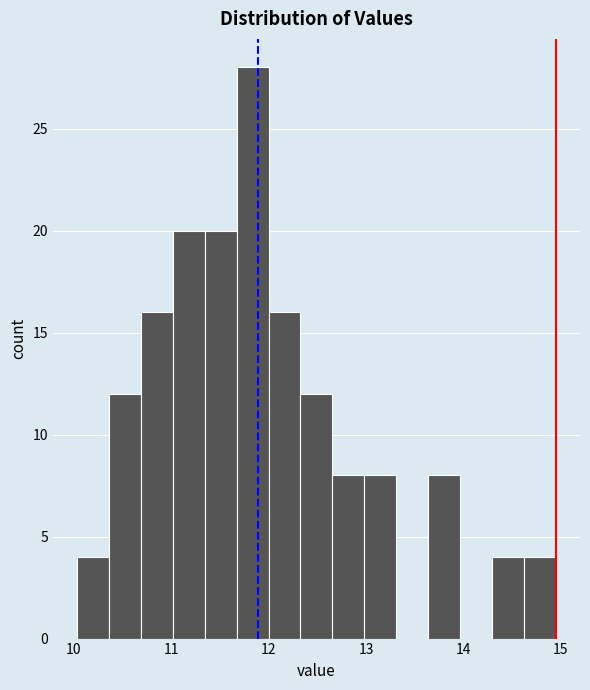

Around what value on the x-axis is the tallest bar? Give the approximate position of its centre, as read against the axis.

11.8